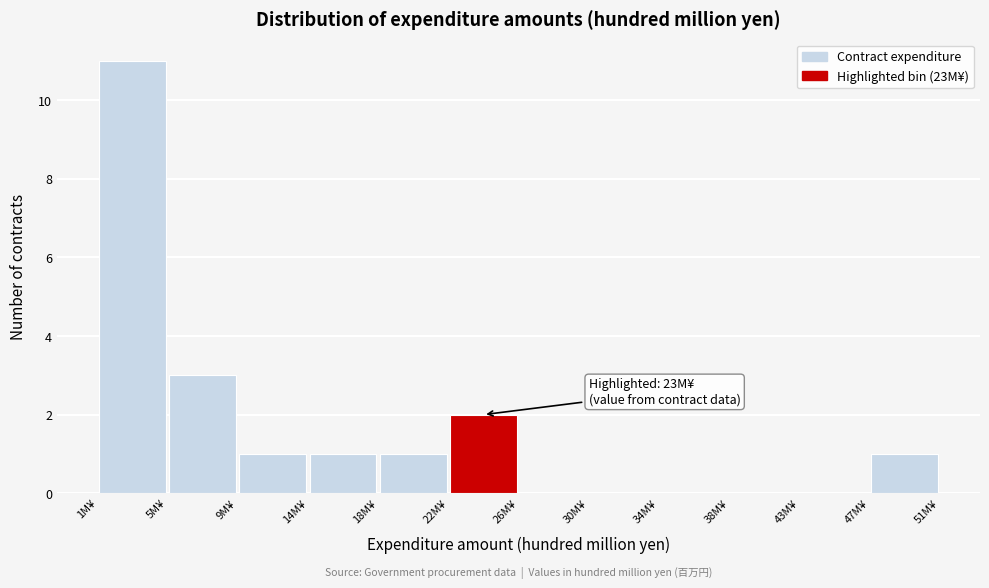

Over which range of the x-axis is the bar tallest?

1.0 to 5.0